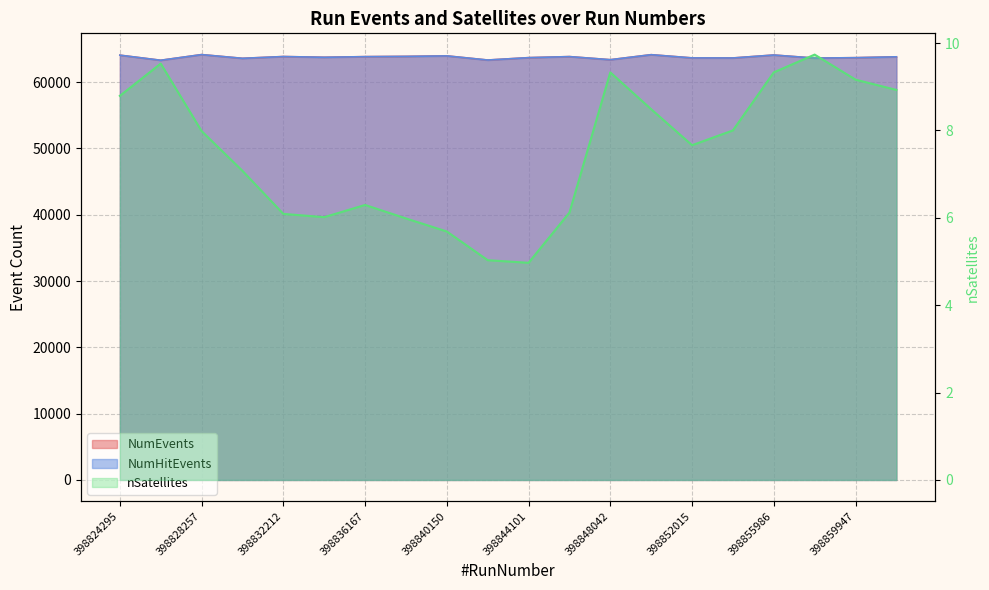

How many interior local peaks does the NumHitEvents series have?

6